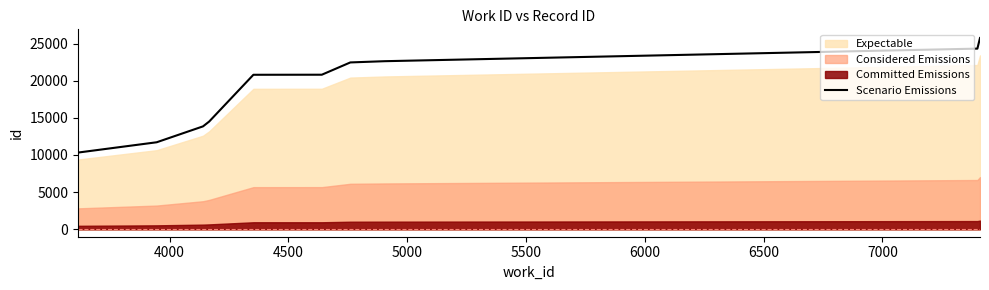

What is the maximum value for Scenario Emissions?

25743.3